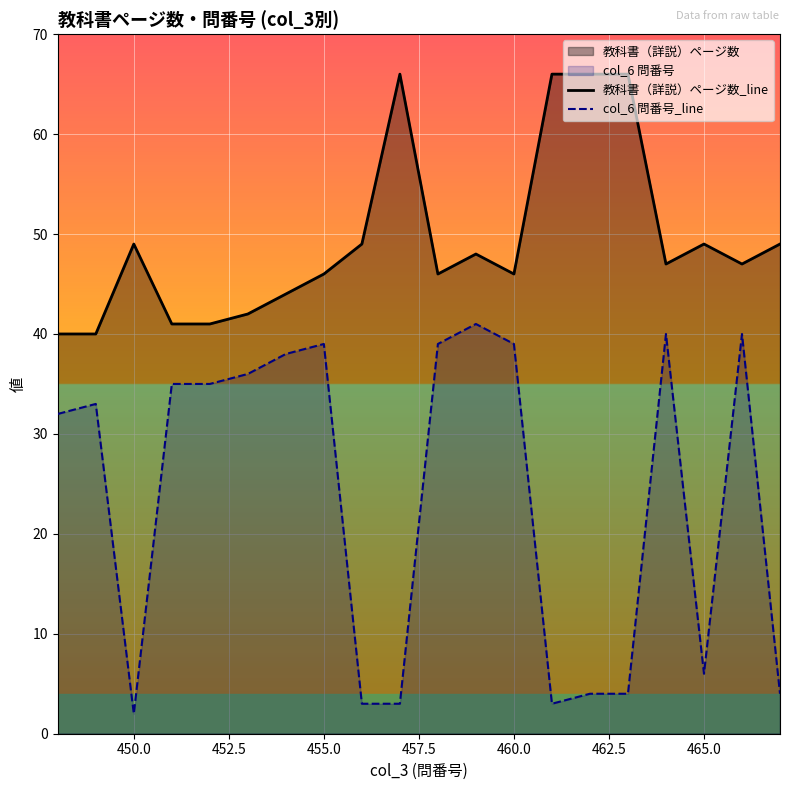

Which series has the largest total across all categories?

教科書（詳説）ページ数_line